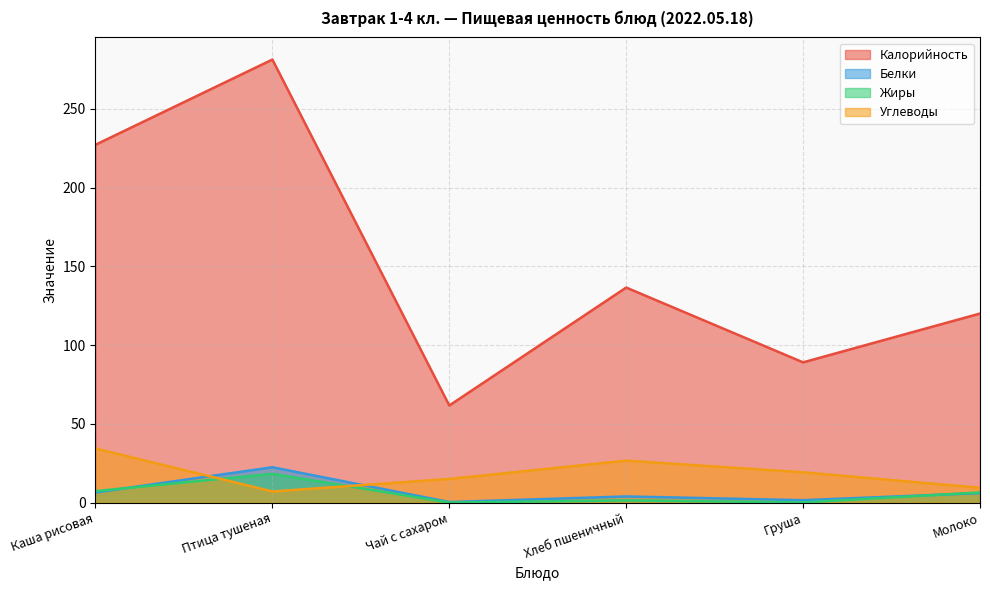

The value of Жиры at Хлеб пшеничный is 1.4. True or false?

True